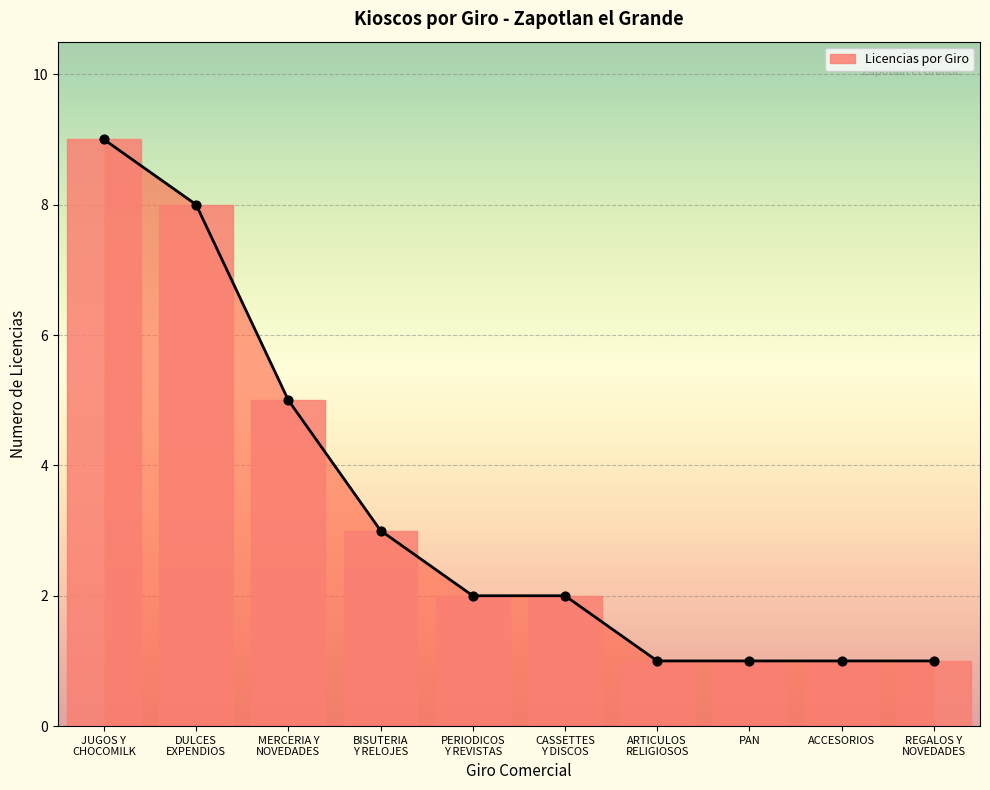

Which series reaches the minimum Y coordinate?

Licencias por Giro